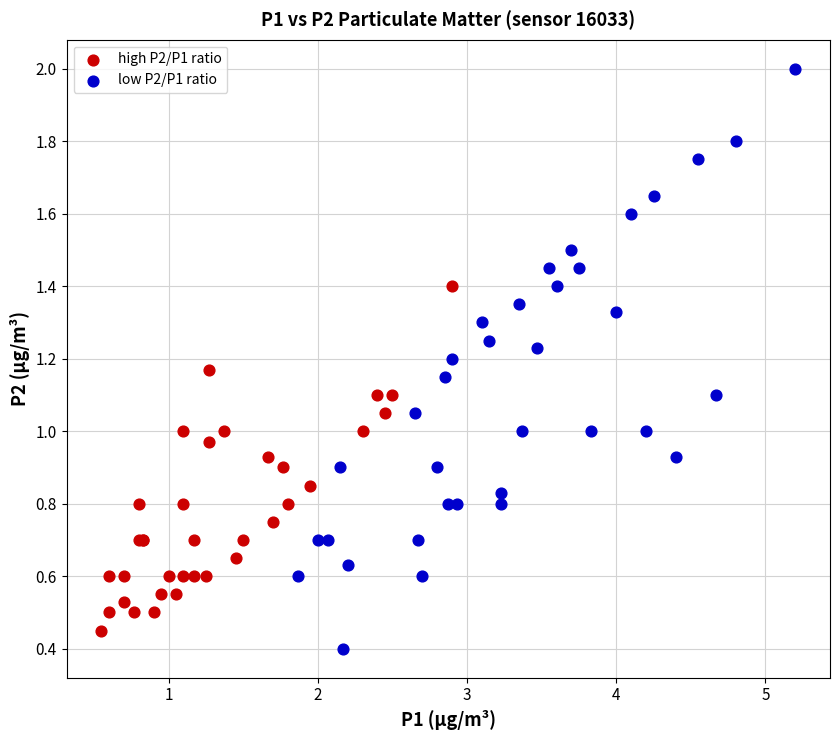

Which series has the largest Y range (max minus min)?

low P2/P1 ratio